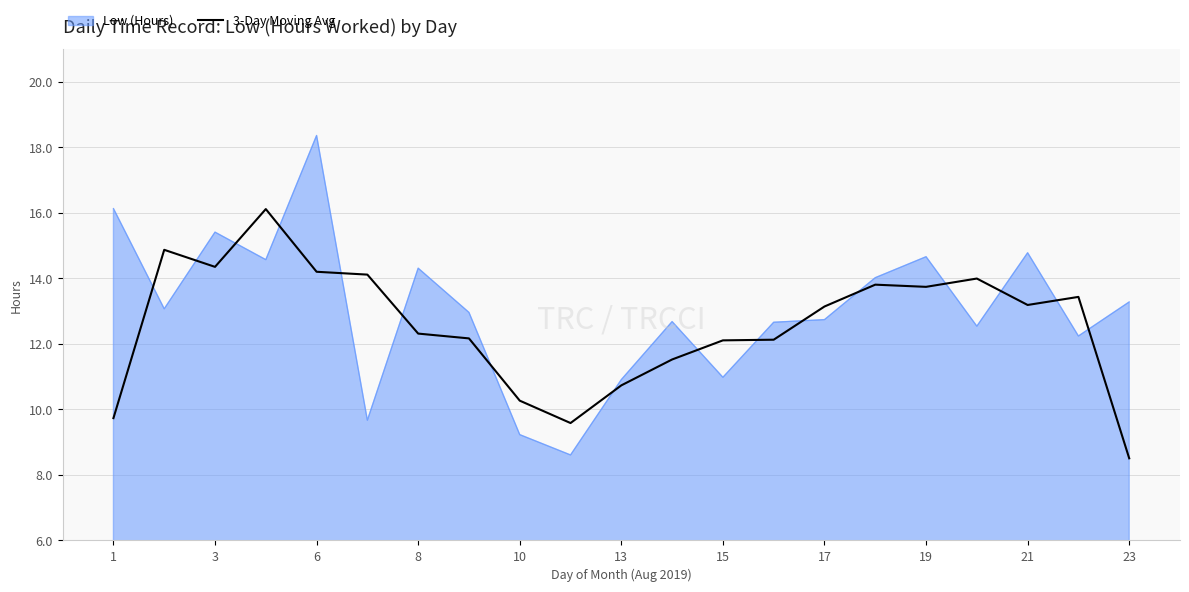

List the series in order of their peak value, lowest first.

3-Day Moving Avg, Low (Hours)